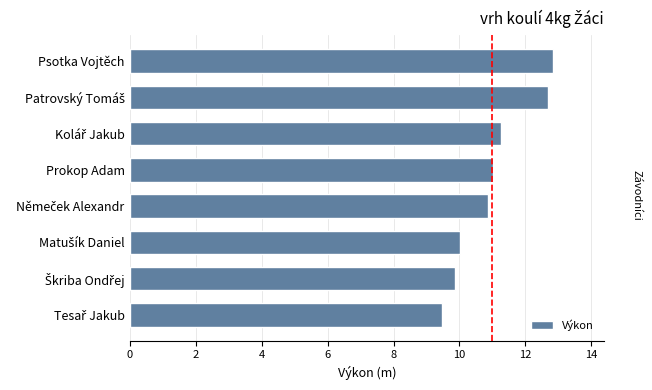

What position from the top is Prokop Adam?

4